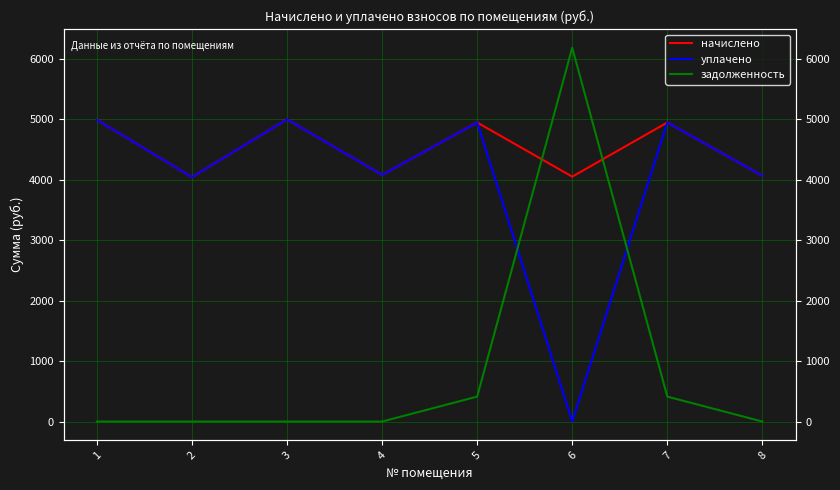

At which category does начислено reach its first local peak?

3